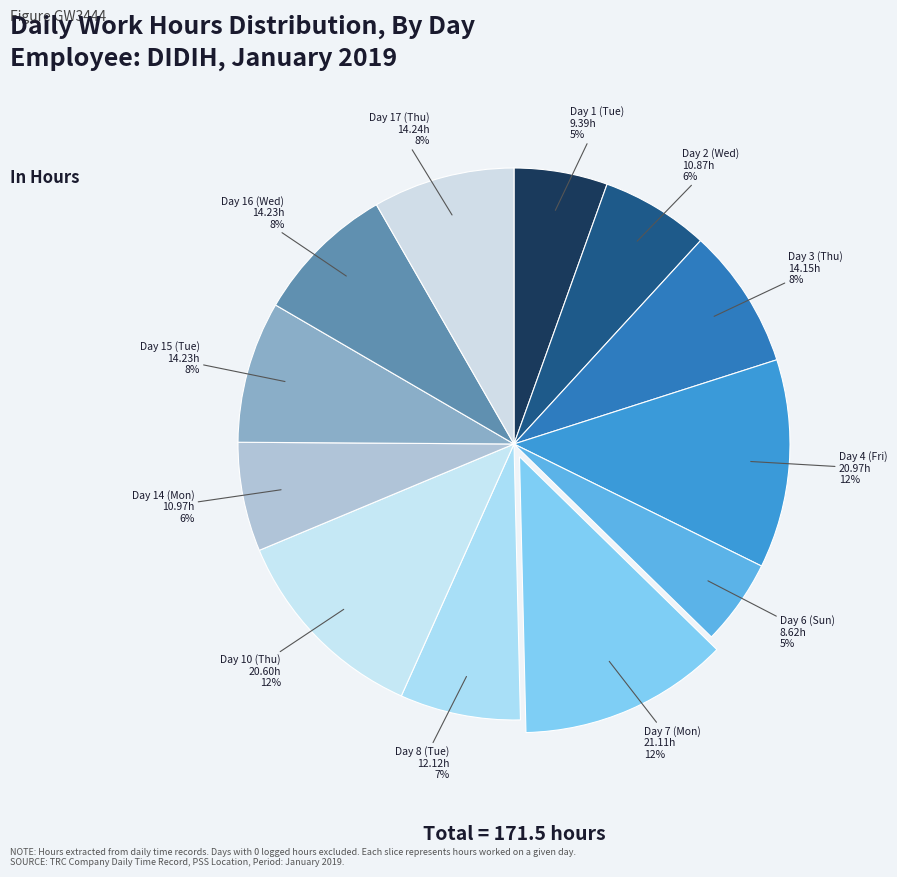

To the nearest percent, what portion does Day 3 (Thu) represent?

8%